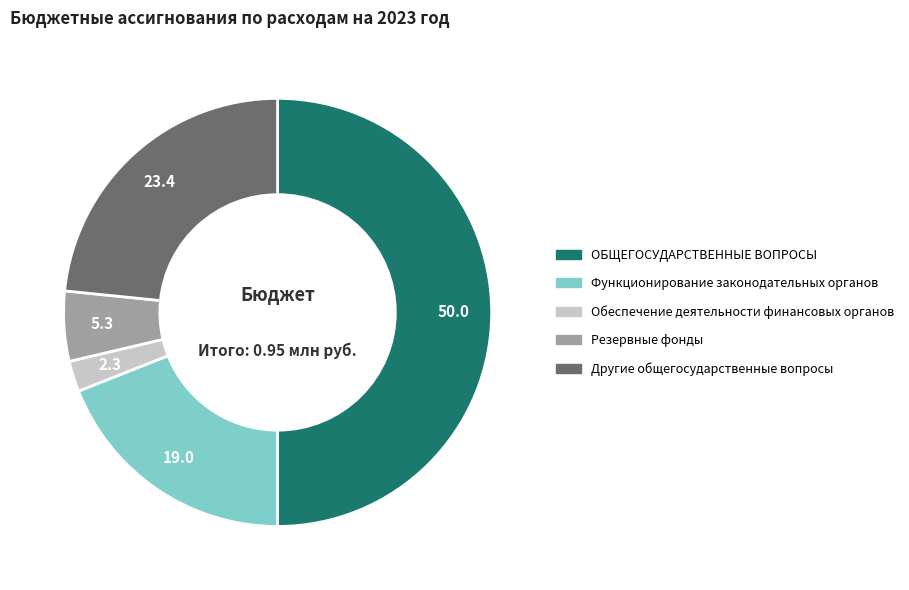

Count the number of slices in the pie.

5